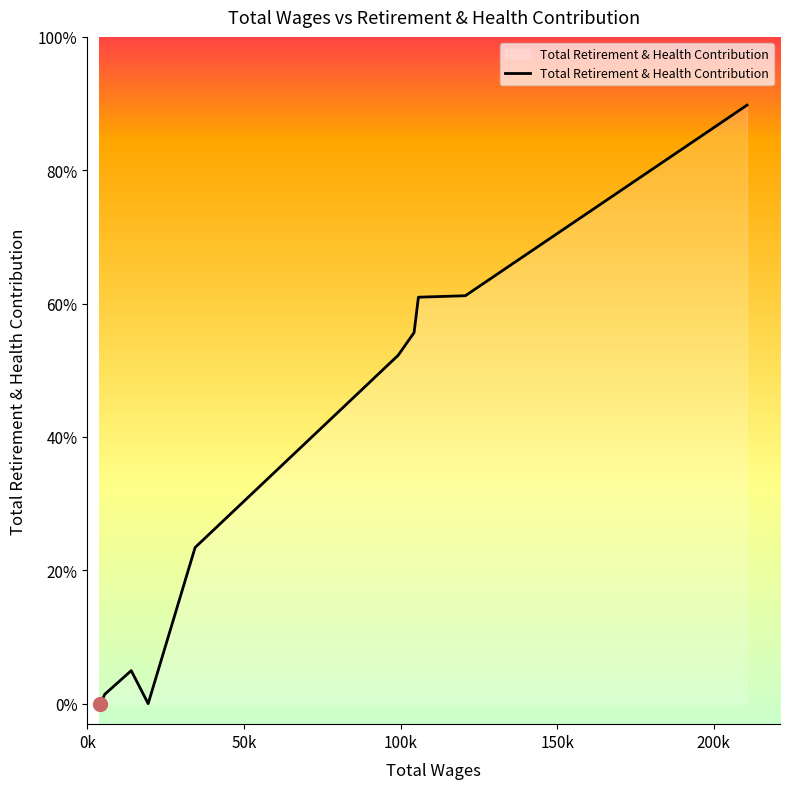

Does the chart have visible grid lines?

No